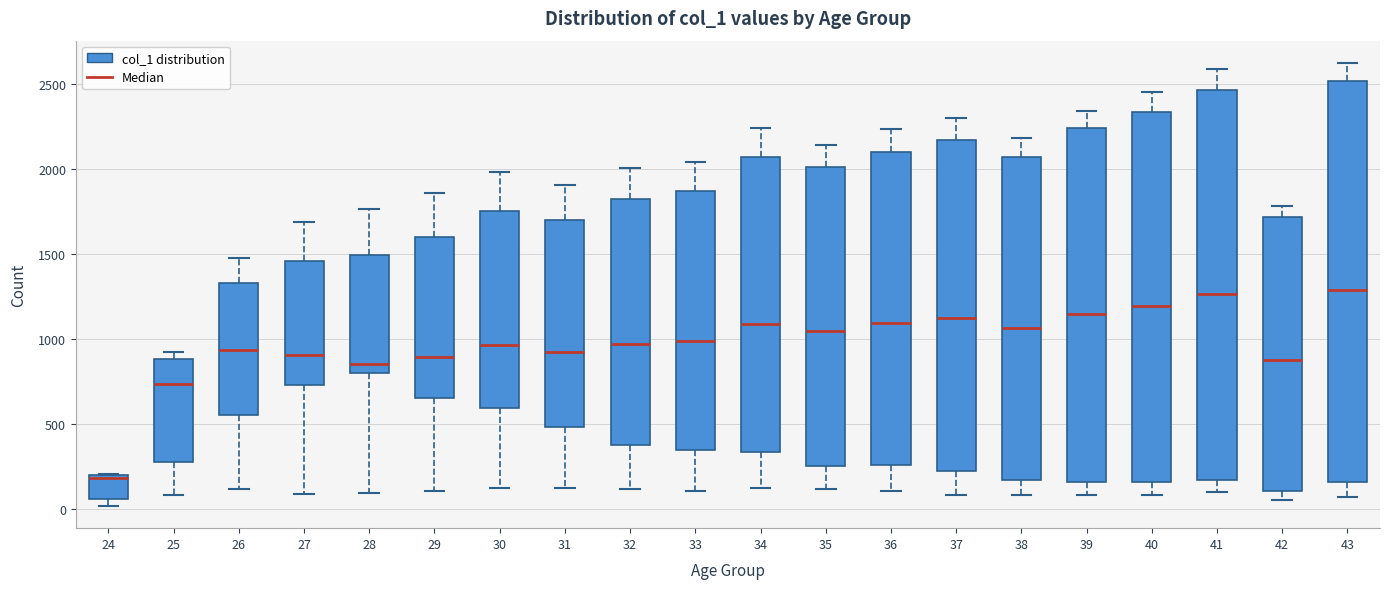

Which box is the tallest, from its lower edge to its upper edge?

43